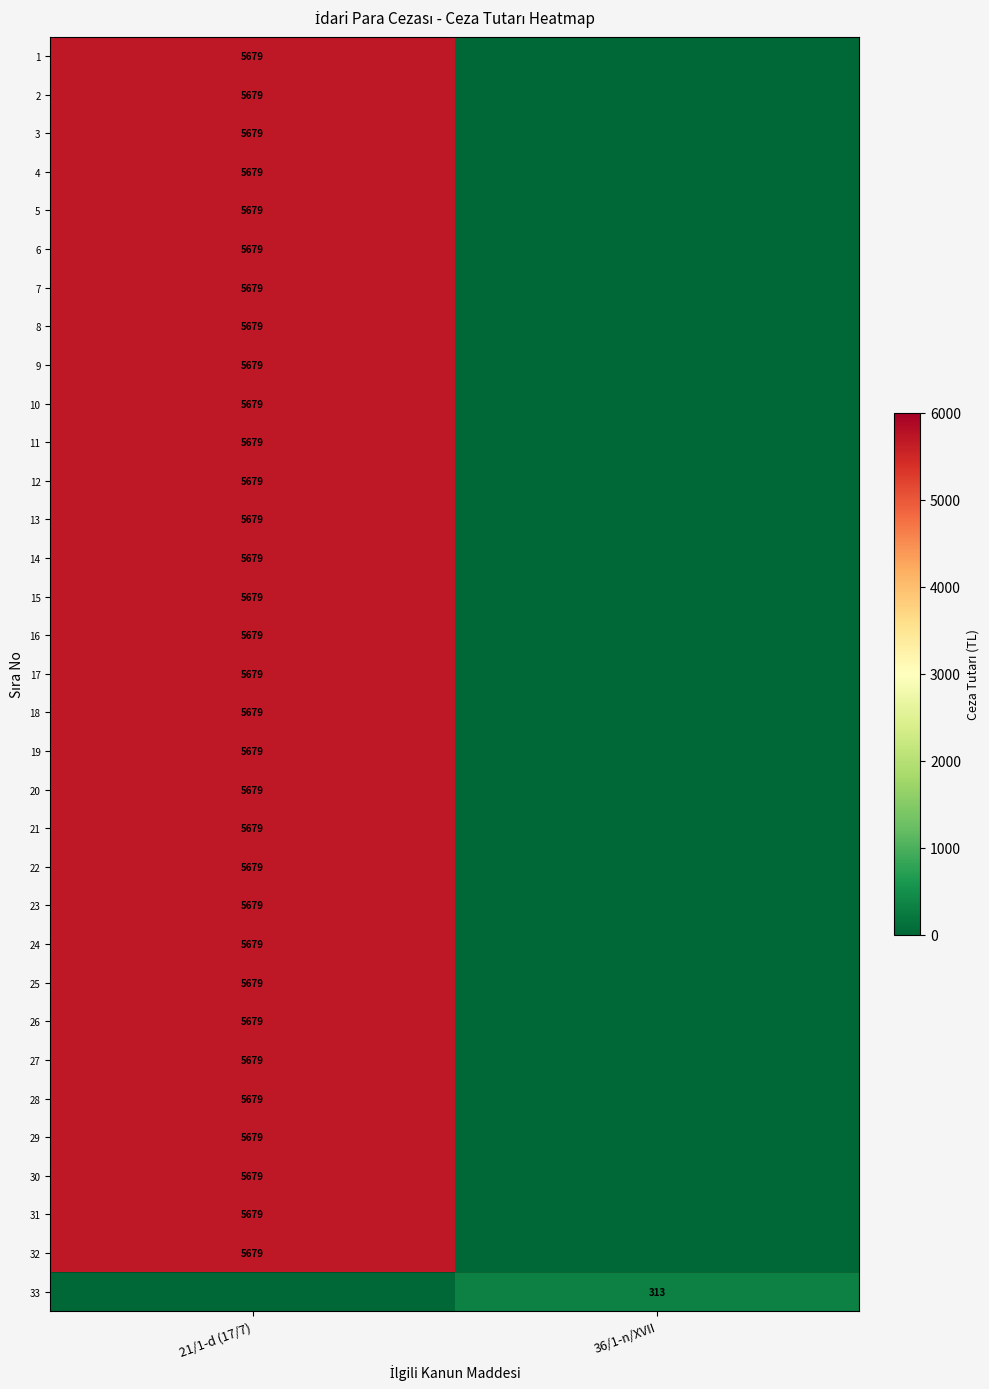

The value of 27 at 21/1-d (17/7) is 5679. True or false?

True